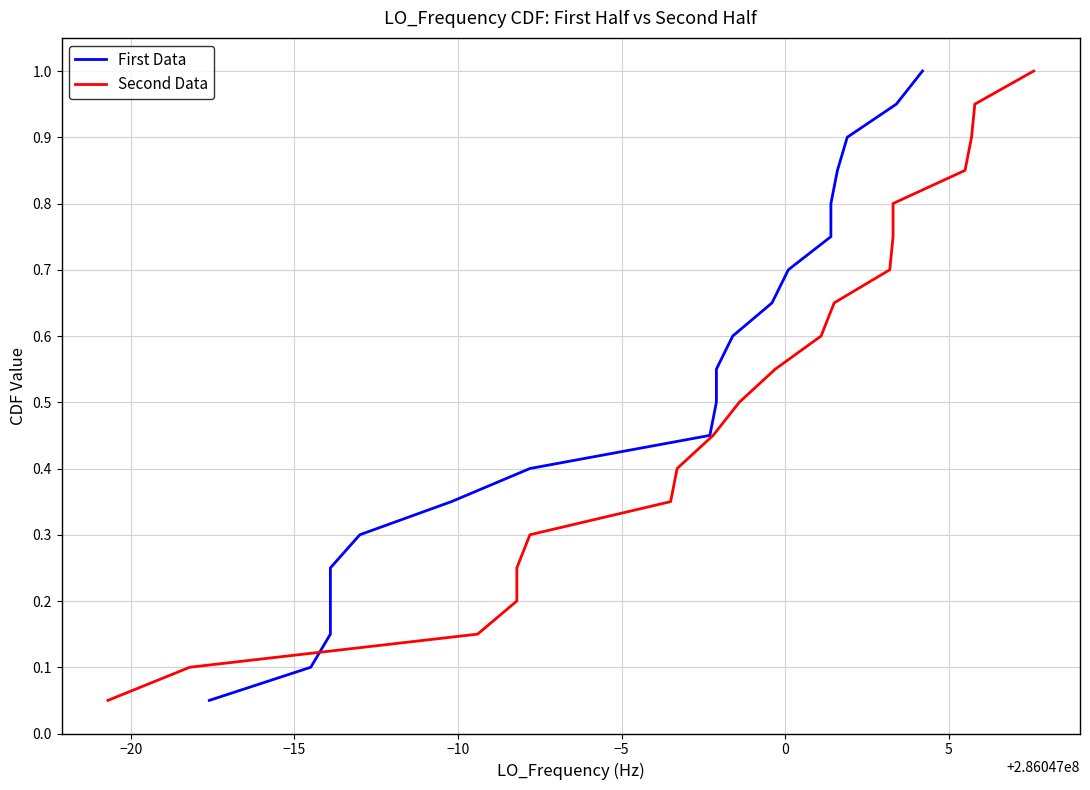

Does the chart have visible grid lines?

Yes